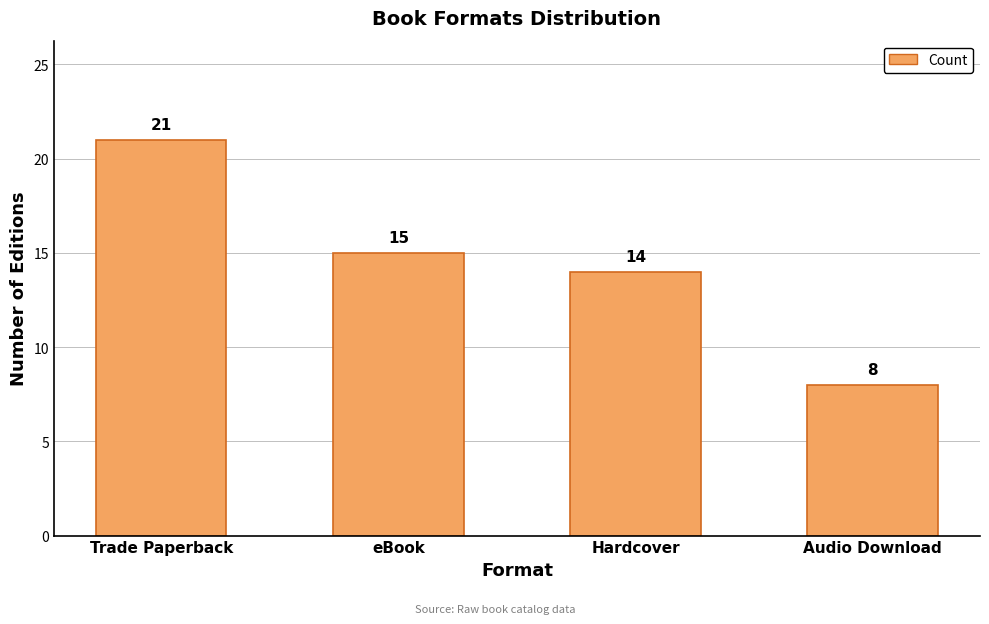

Reading left to right, extract all data points from this chart.

Trade Paperback=21	eBook=15	Hardcover=14	Audio Download=8